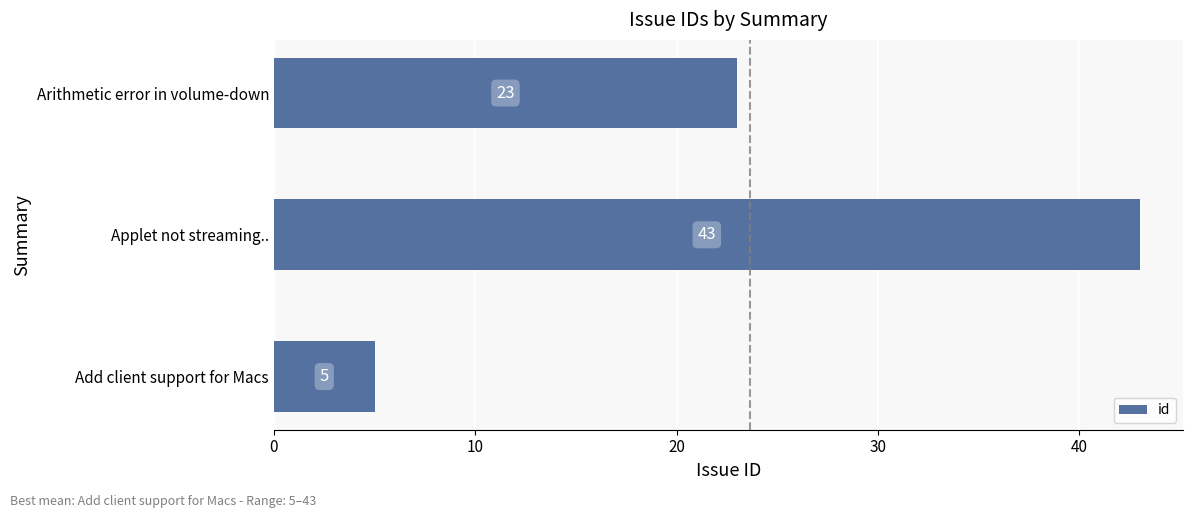

Which category has the highest value across all series?

Applet not streaming..